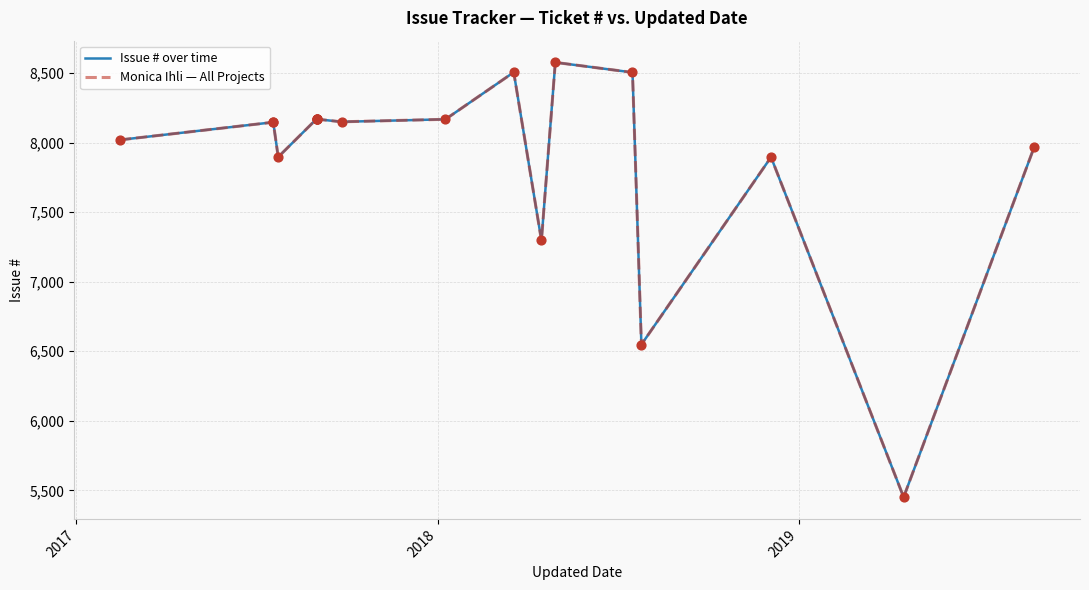

Which series has the largest total across all categories?

Issue # over time